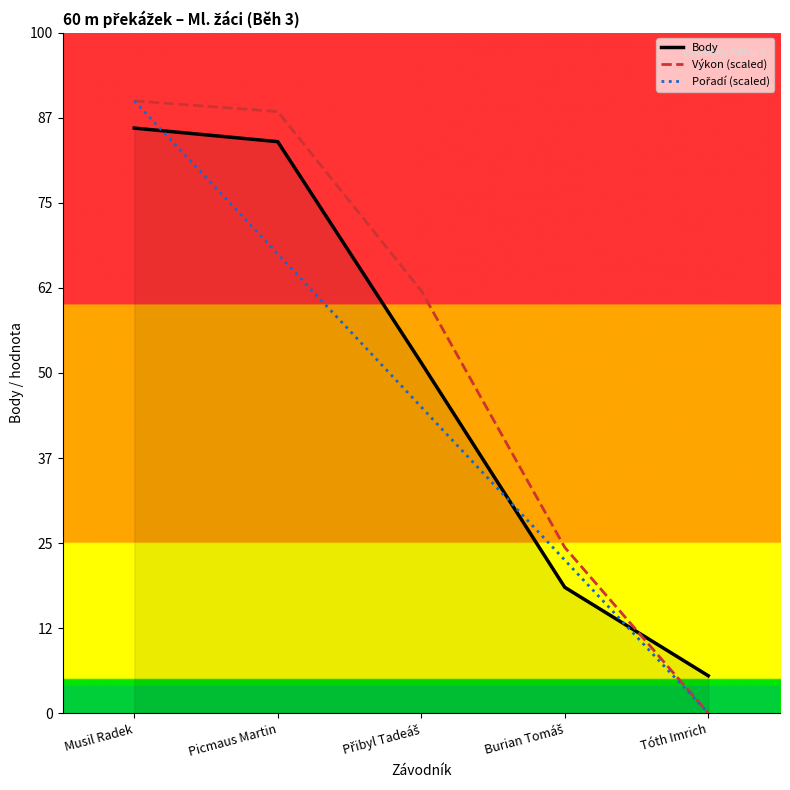

Where does the Výkon (scaled) series first go above 124?

Musil Radek